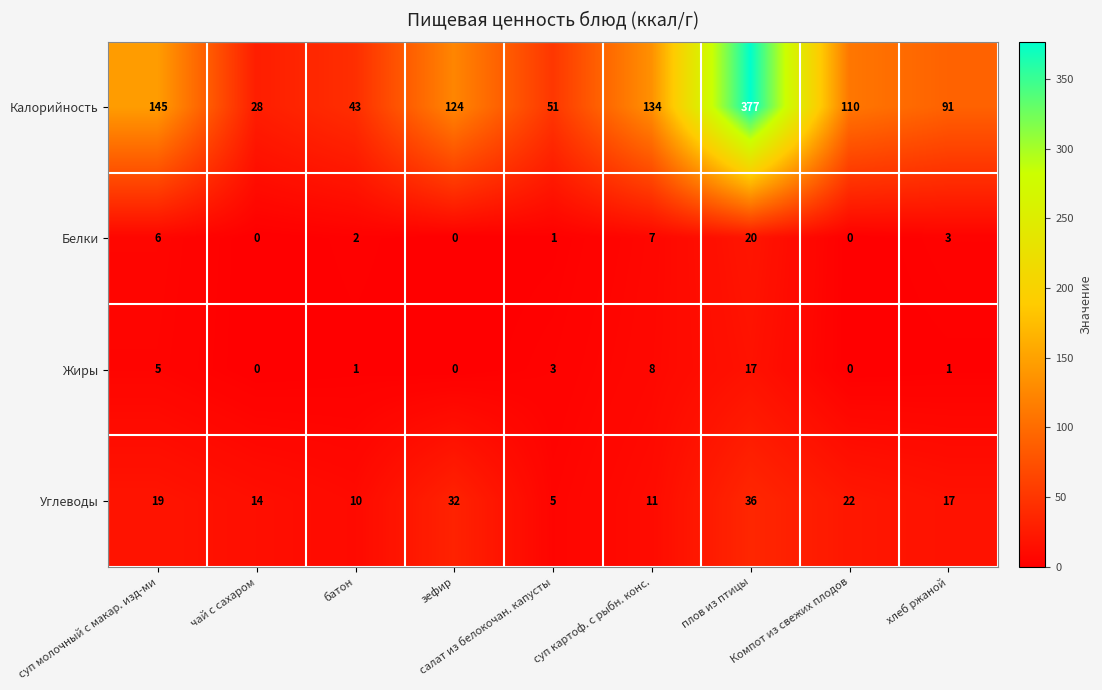

How many data points in Белки are less than 2?

4